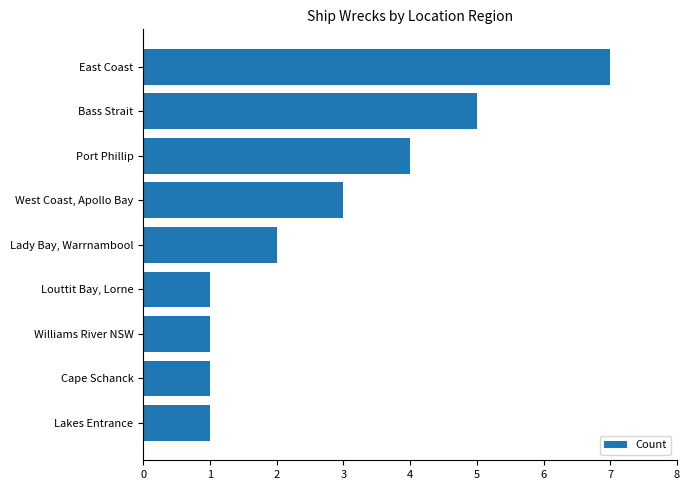

True or false: the data shows 1 at Lakes Entrance.

True